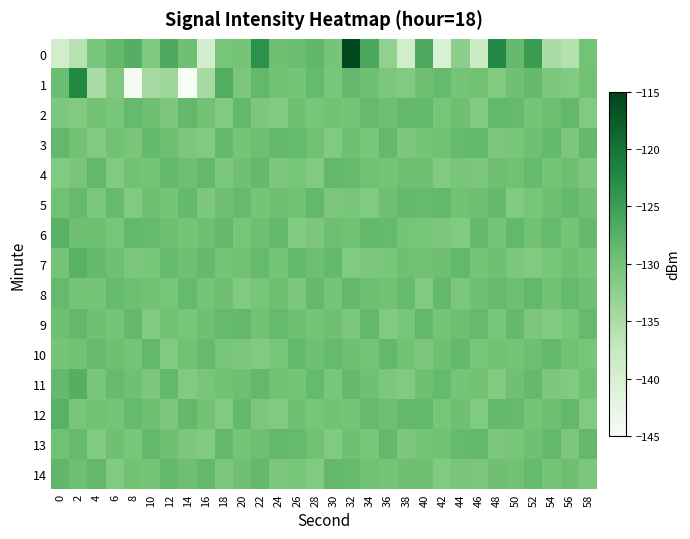

What is the greatest value displayed?

-115.5